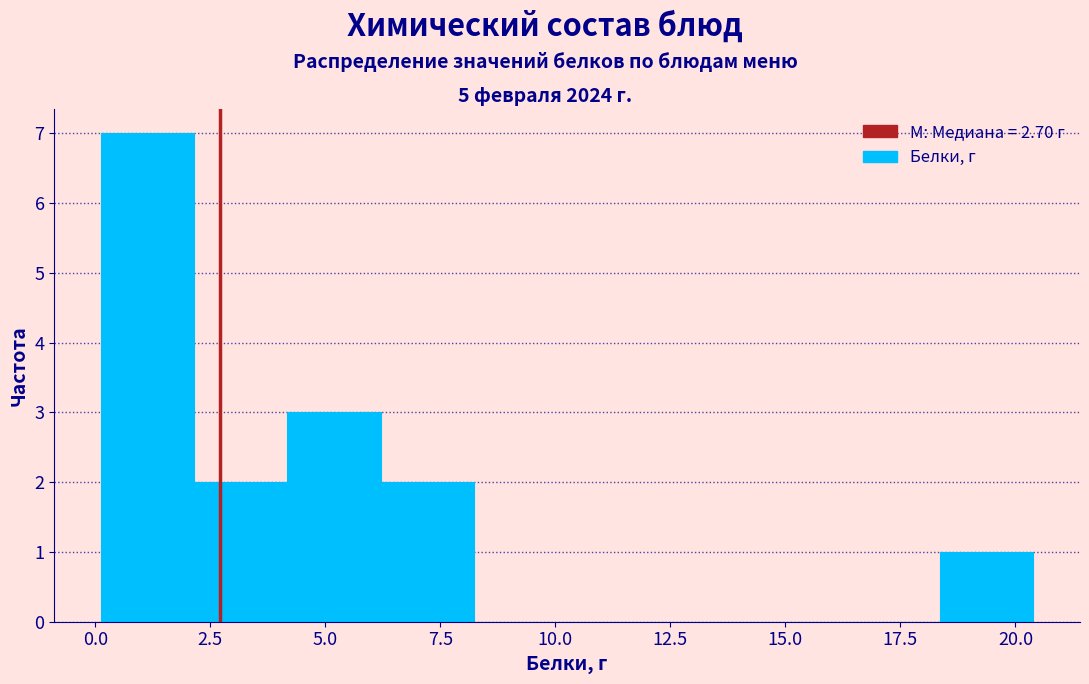

Over which range of the x-axis is the bar tallest?

0.0 to 2.0